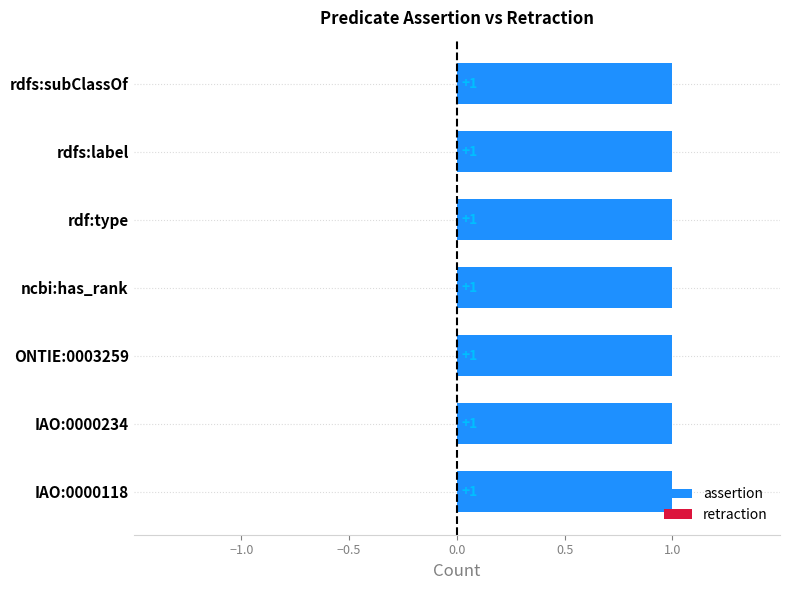

At rdfs:label, list the series in order from largest to smallest.

assertion, retraction